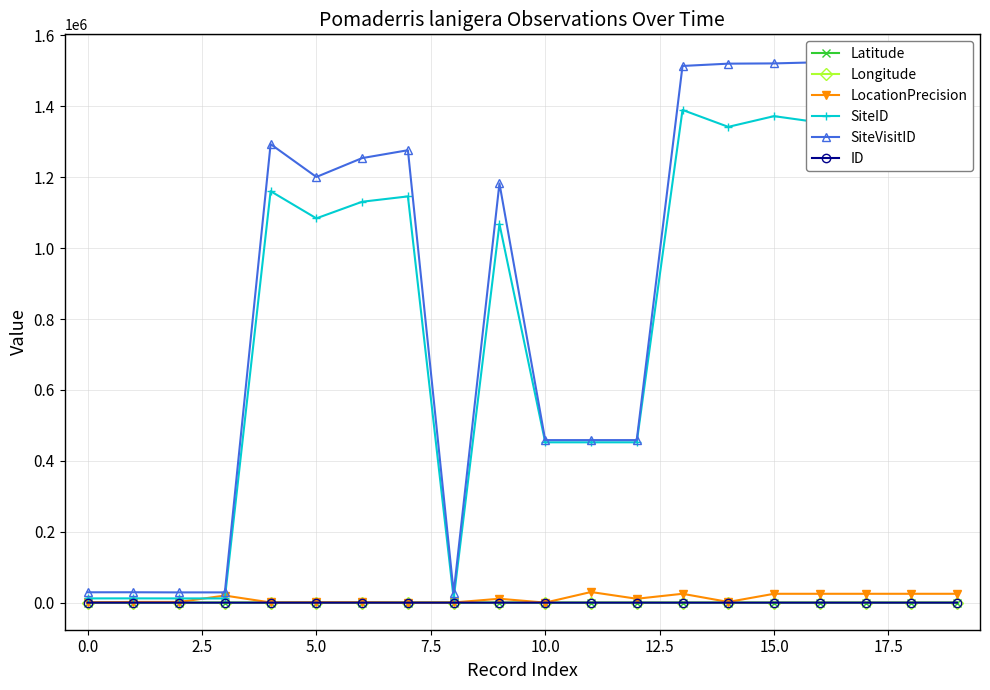

What is the total value across all series at 11?

940975.1